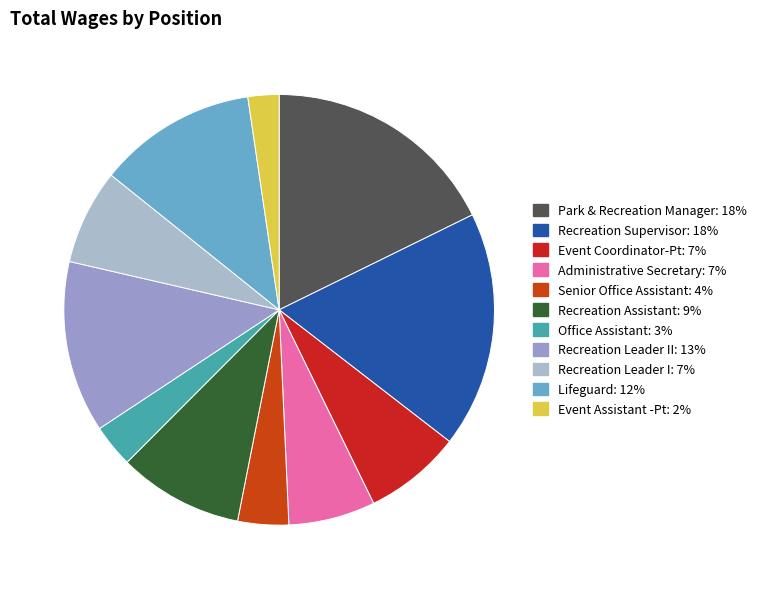

Count the number of slices in the pie.

11